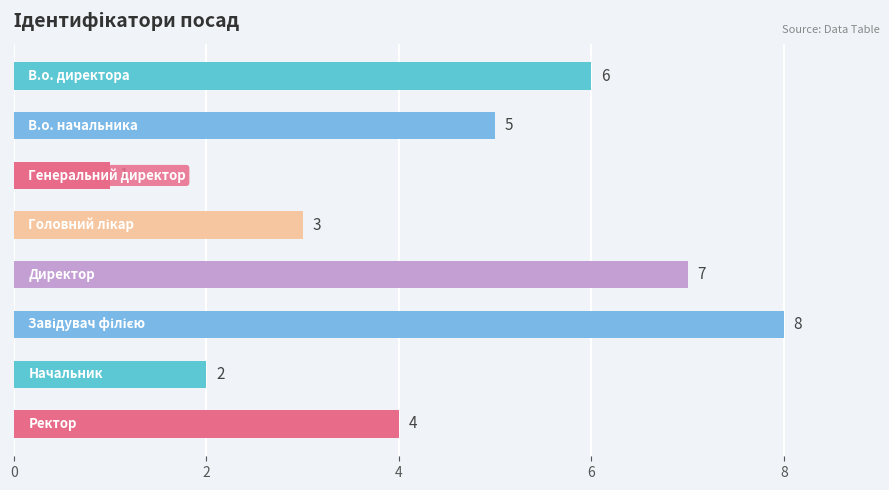

Count the values in the range 3 to 7.

5